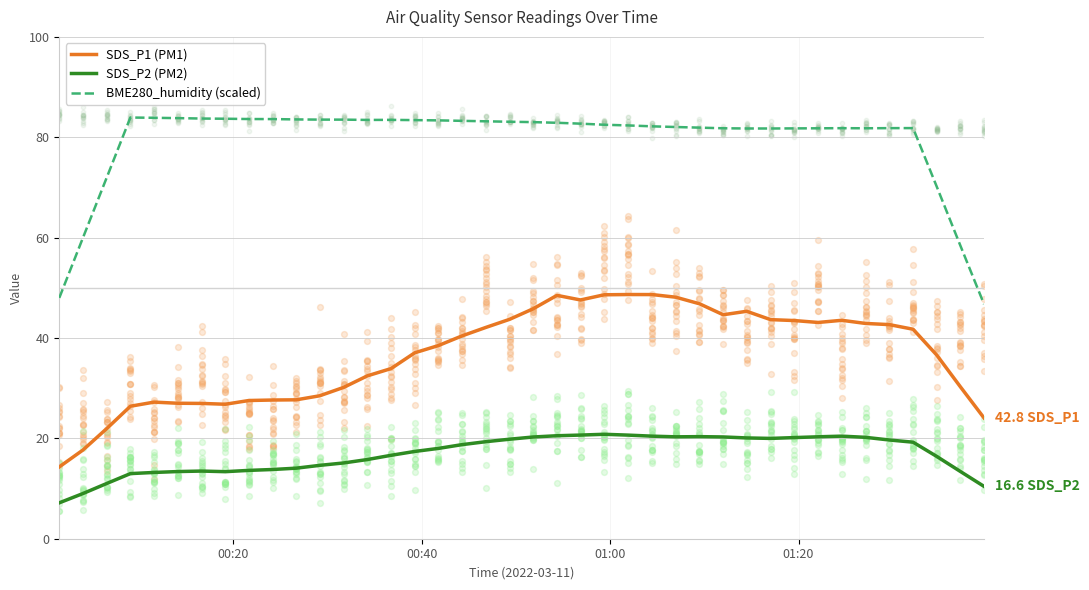

What is the minimum value for BME280_humidity (scaled)?

46.8